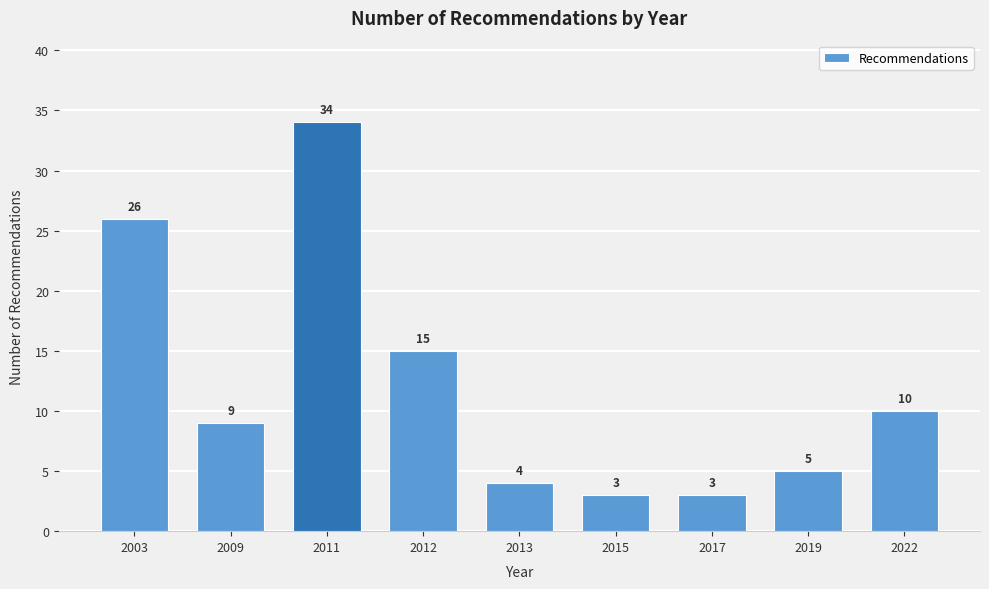

Reading left to right, transcribe all the data shown in this chart.

2003=26	2009=9	2011=34	2012=15	2013=4	2015=3	2017=3	2019=5	2022=10